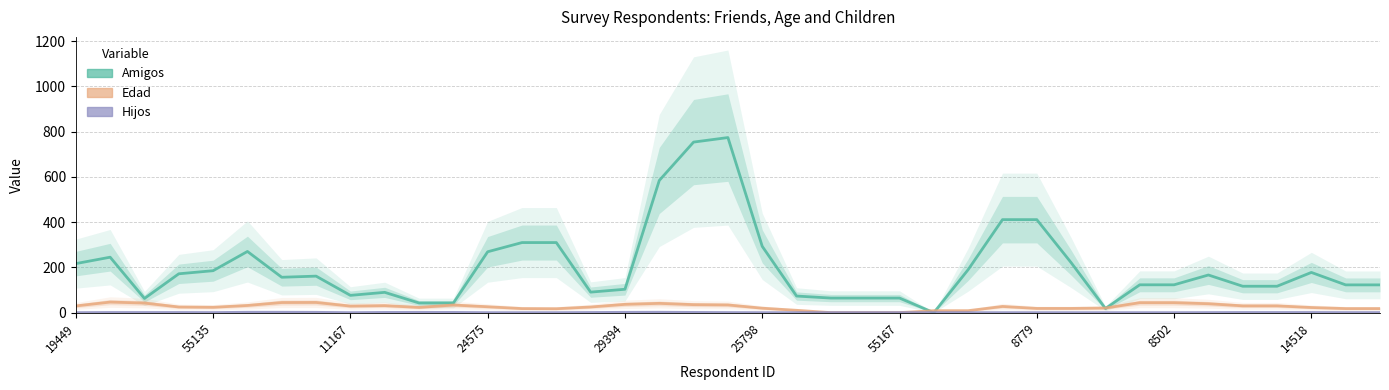

True or false: Amigos and Hijos intersect in this chart.

False